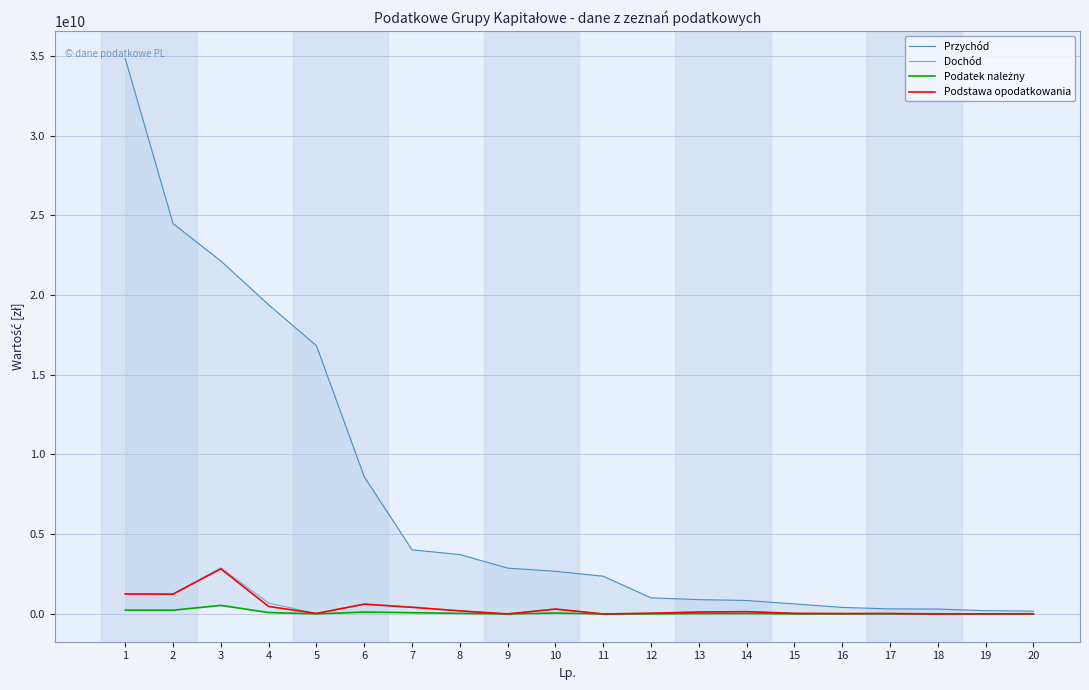

Is it true that Podstawa opodatkowania equals 25556372.0 at 16?

True